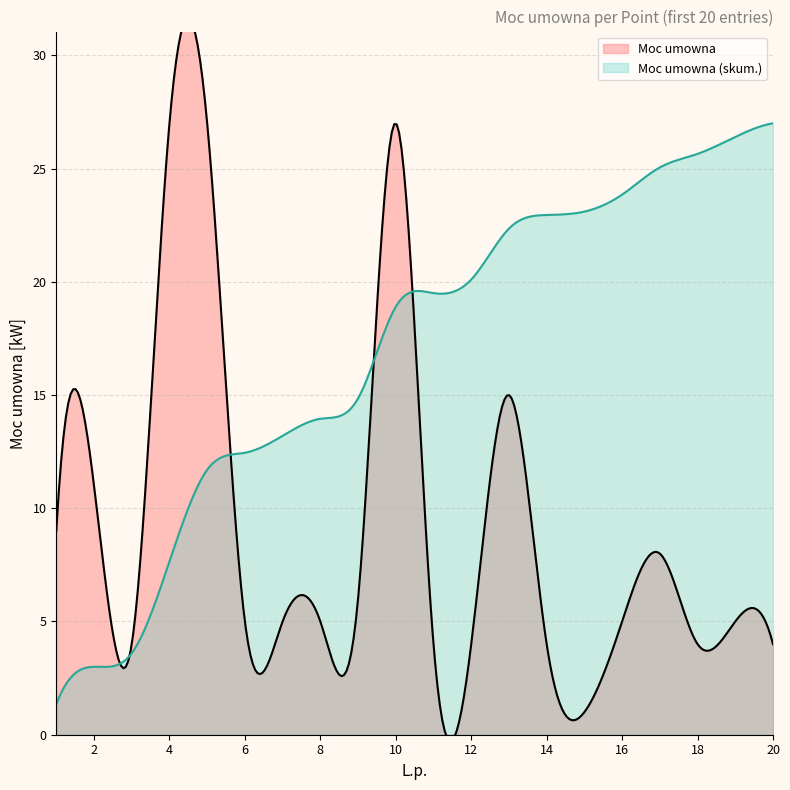

List the labels in order of Moc umowna value, largest first.

4, 5, 10, 13, 2, 1, 17, 9, 6, 7, 8, 16, 19, 3, 11, 12, 14, 18, 20, 15